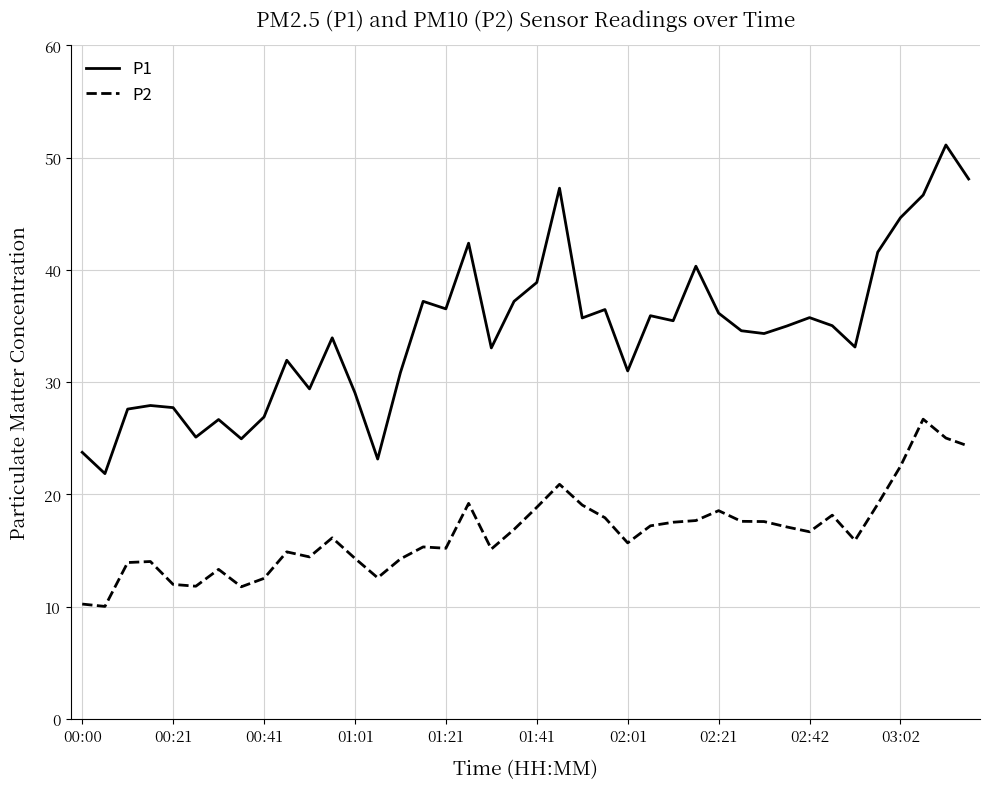

True or false: P1 and P2 intersect in this chart.

False